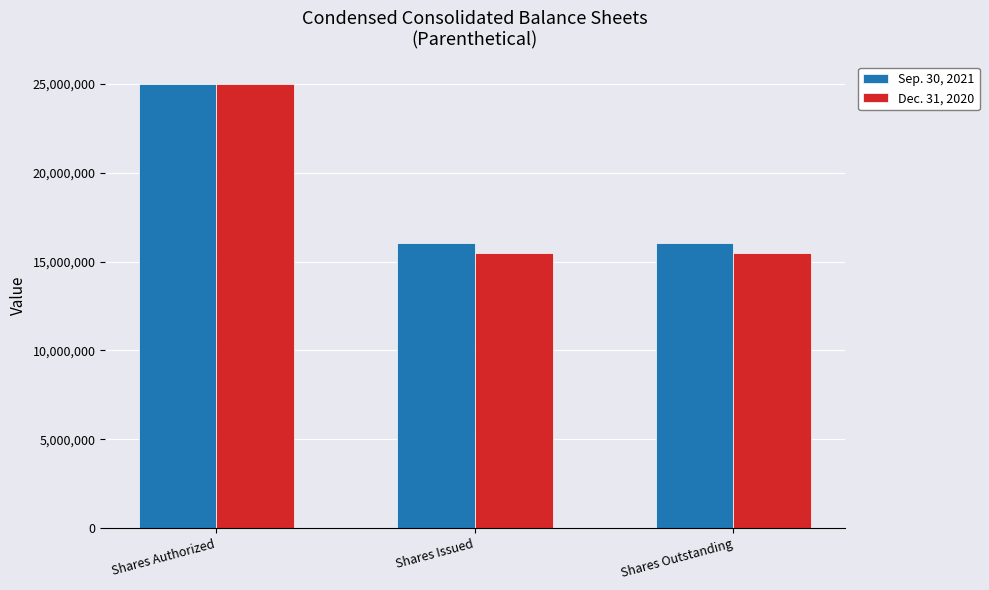

At which category is the sum across all series the highest?

Shares Authorized